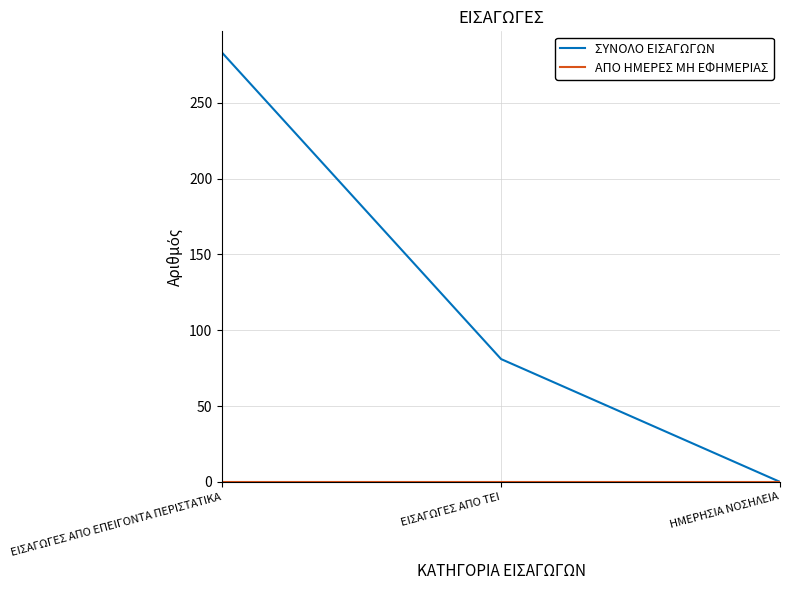

How many distinct data groups are displayed?

2